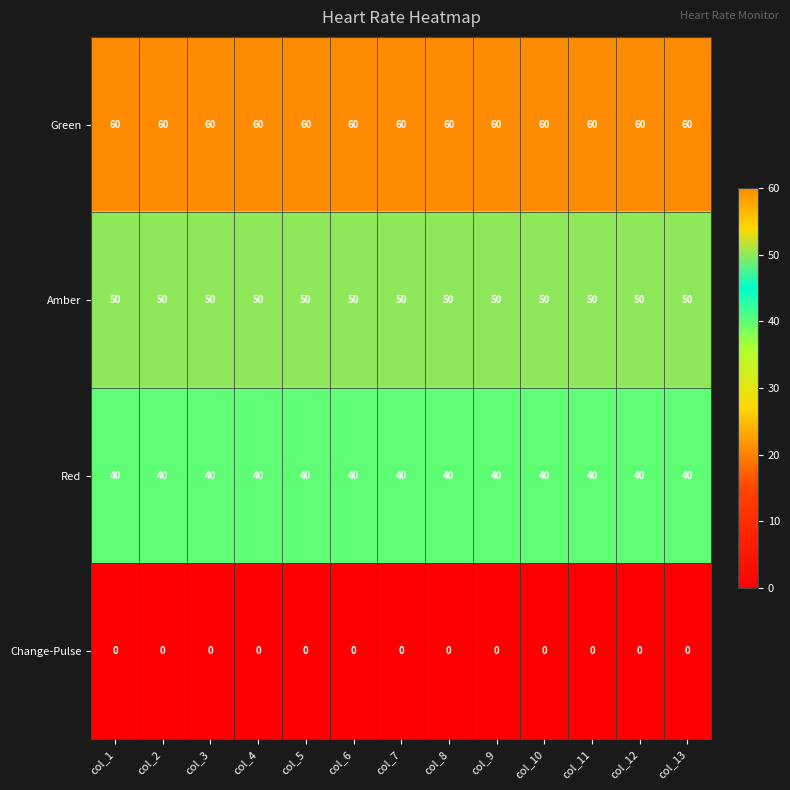

True or false: Green has a value of 41 at col_4.

False